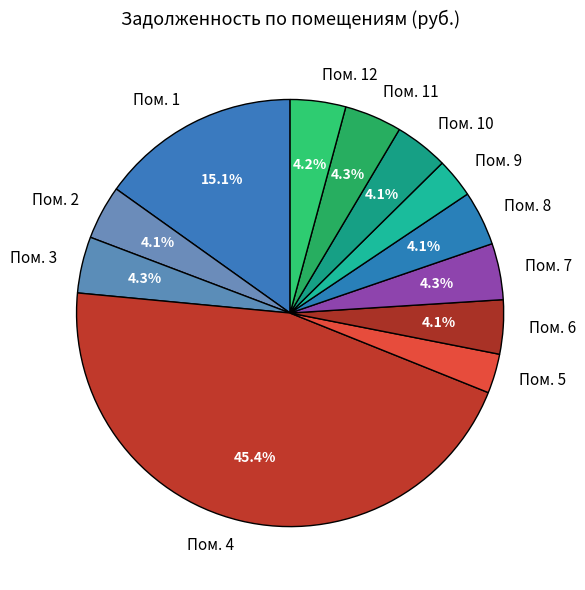

Between Пом. 5 and Пом. 10, which is larger?

Пом. 10